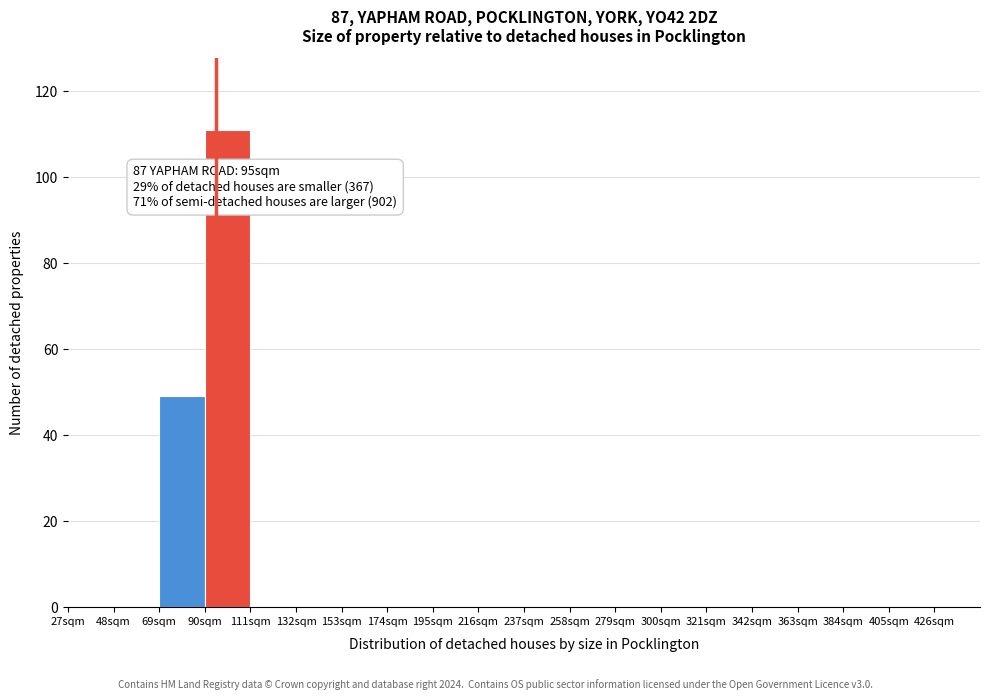

Which range on the x-axis has the tallest bar?

90 to 111